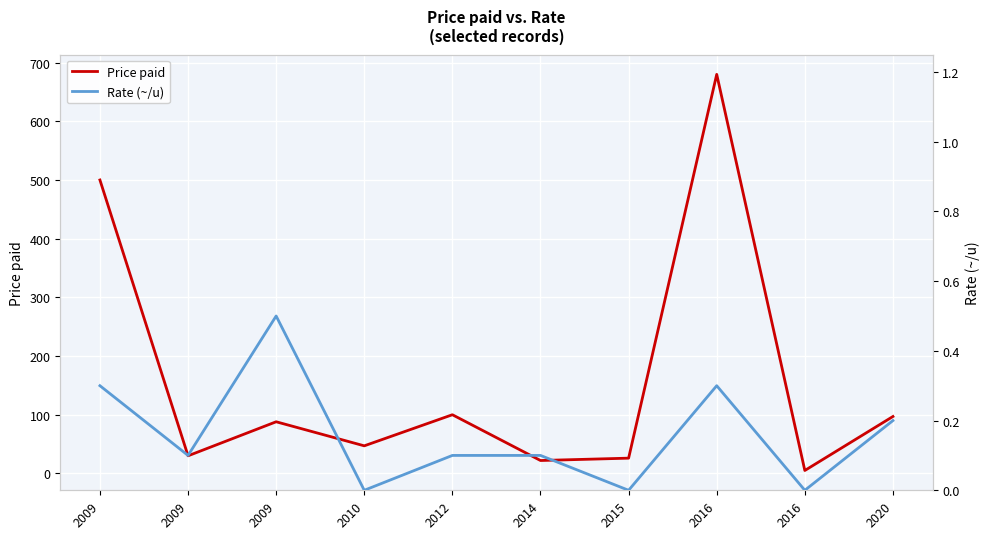

The Price paid series shows 680.0 at 2016. True or false?

True